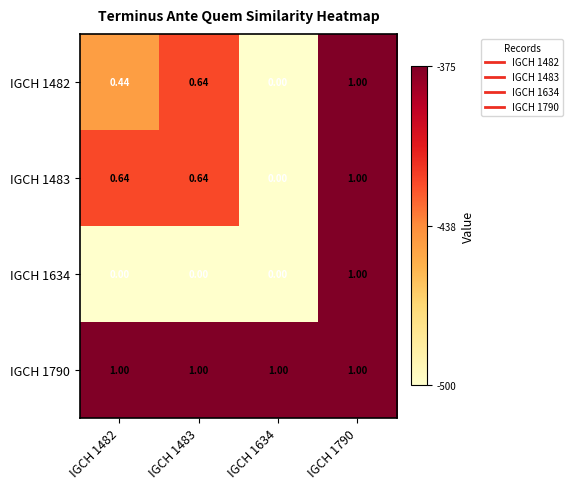

How many data points in IGCH 1483 are above 0?

3